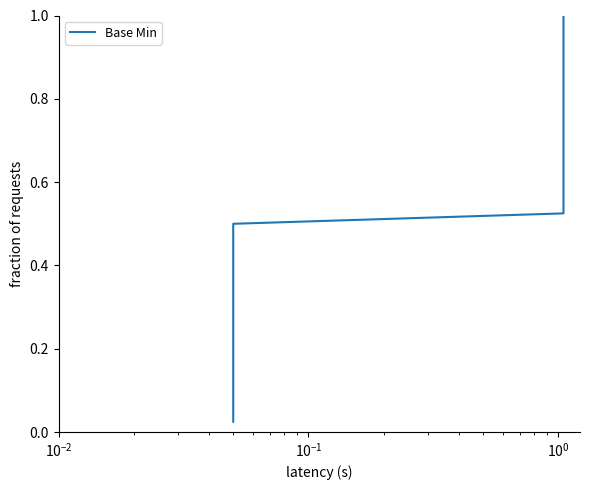

How many lines are shown in the chart?

1